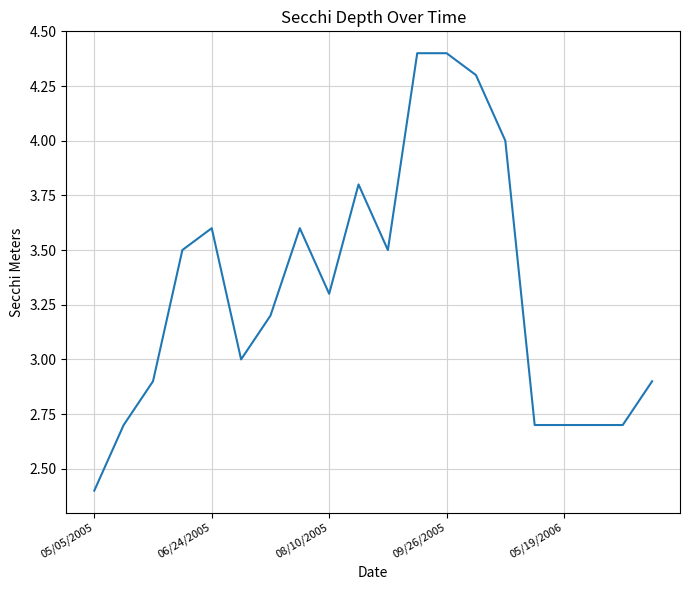

Is this an area chart (filled region under the line)?

No